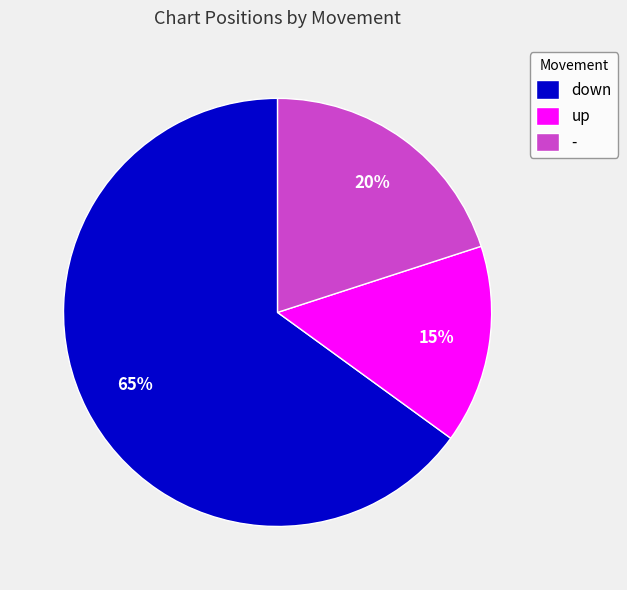

Which category has the biggest portion of the pie?

down